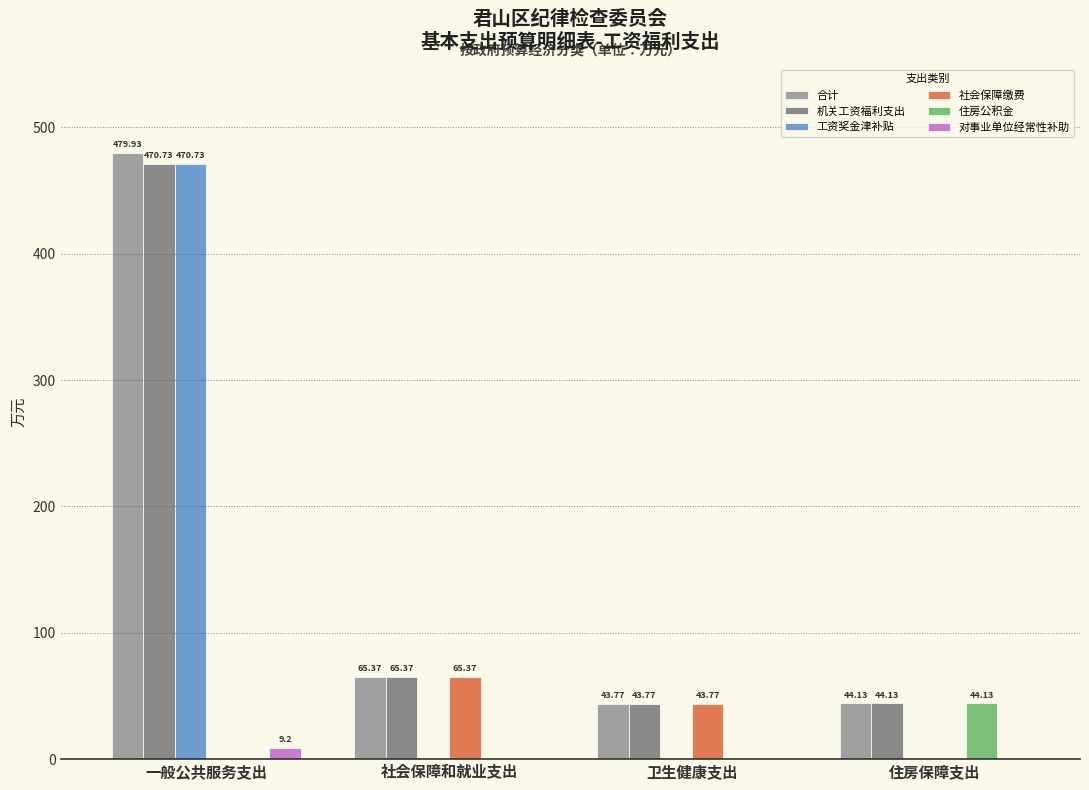

Reading left to right, list all the values displayed in this chart.

合计: 479.9	65.4	43.8	44.1
机关工资福利支出: 470.7	65.4	43.8	44.1
工资奖金津补贴: 470.7	0.0	0.0	0.0
社会保障缴费: 0.0	65.4	43.8	0.0
住房公积金: 0.0	0.0	0.0	44.1
对事业单位经常性补助: 9.2	0.0	0.0	0.0